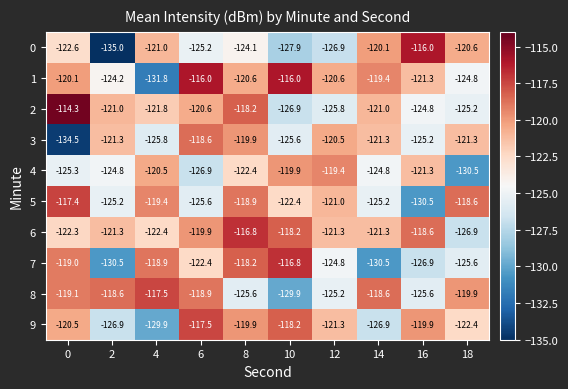

At which label does 9 reach its peak?

6